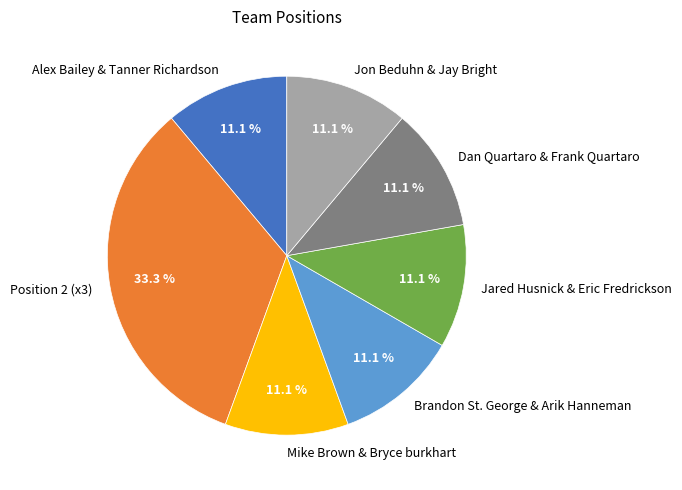

What percentage is NOT represented by Brandon St. George & Arik Hanneman?

88.9%